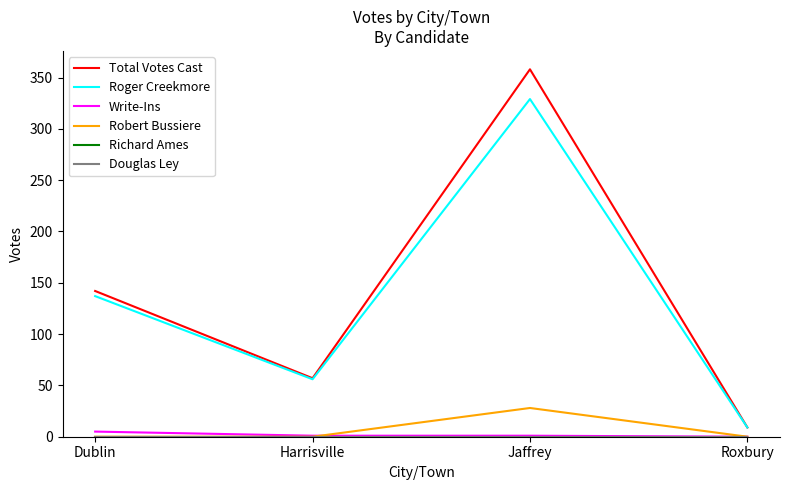

What is the label of the 1st point from the left?

Dublin